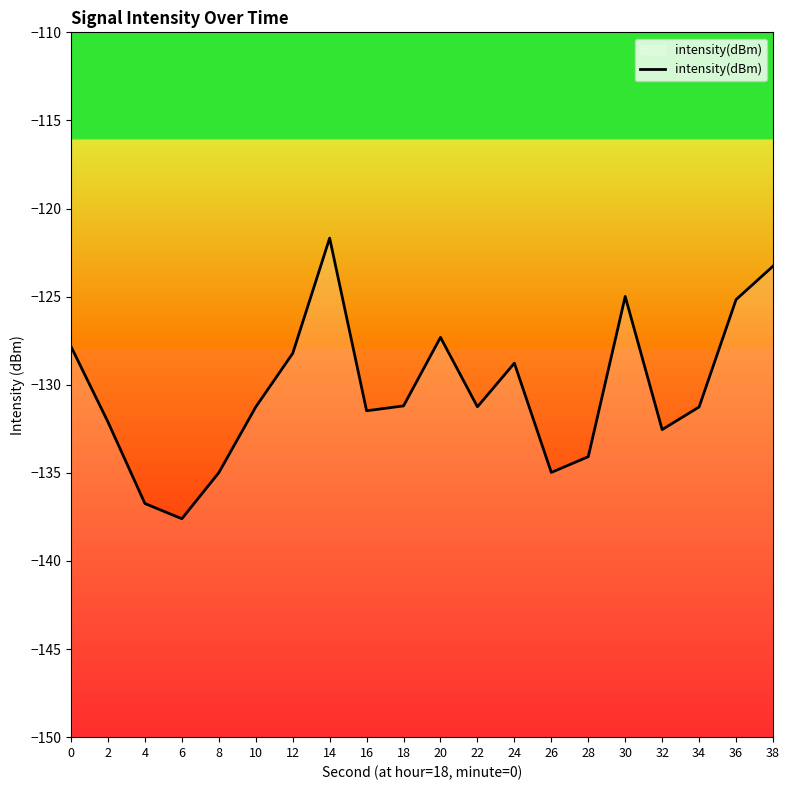

How many interior local peaks (higher than both neighbors) does the data have?

4